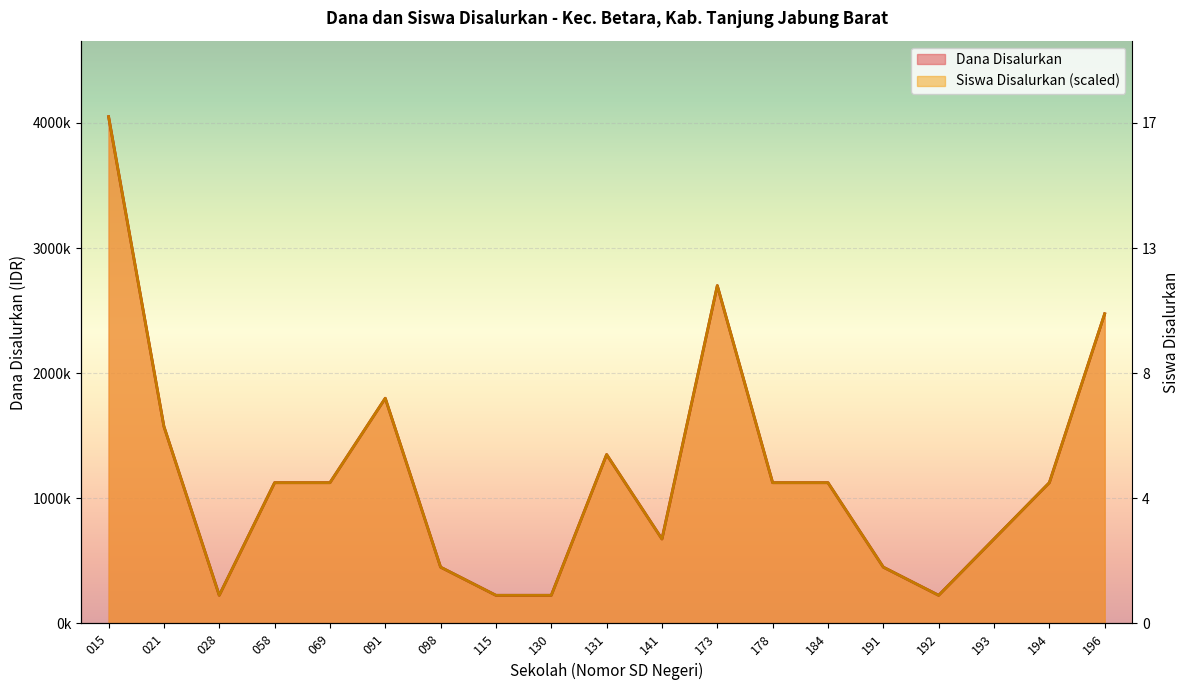

True or false: Dana Disalurkan and Siswa Disalurkan intersect in this chart.

False